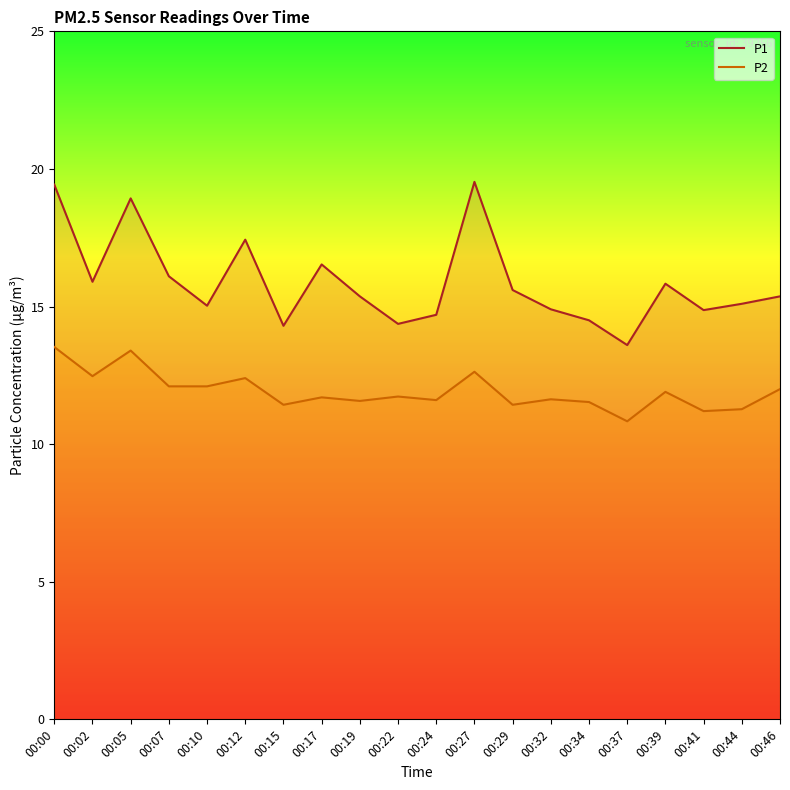

List the series in order of their peak value, lowest first.

P2, P1